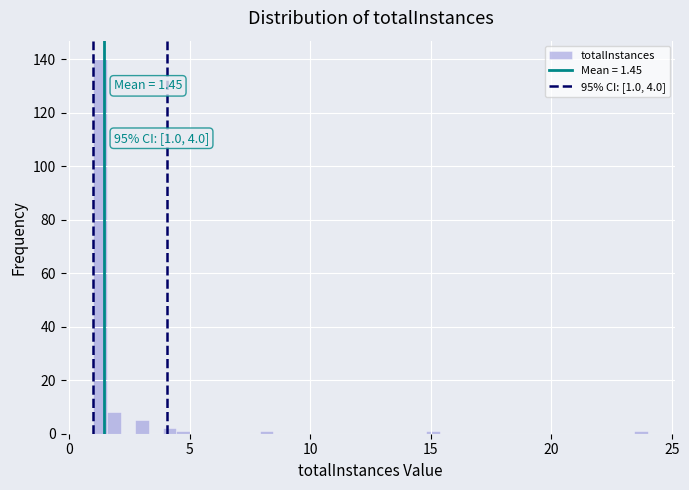

Read against the x-axis, roughly where is the centre of the tallest bar?

1.5